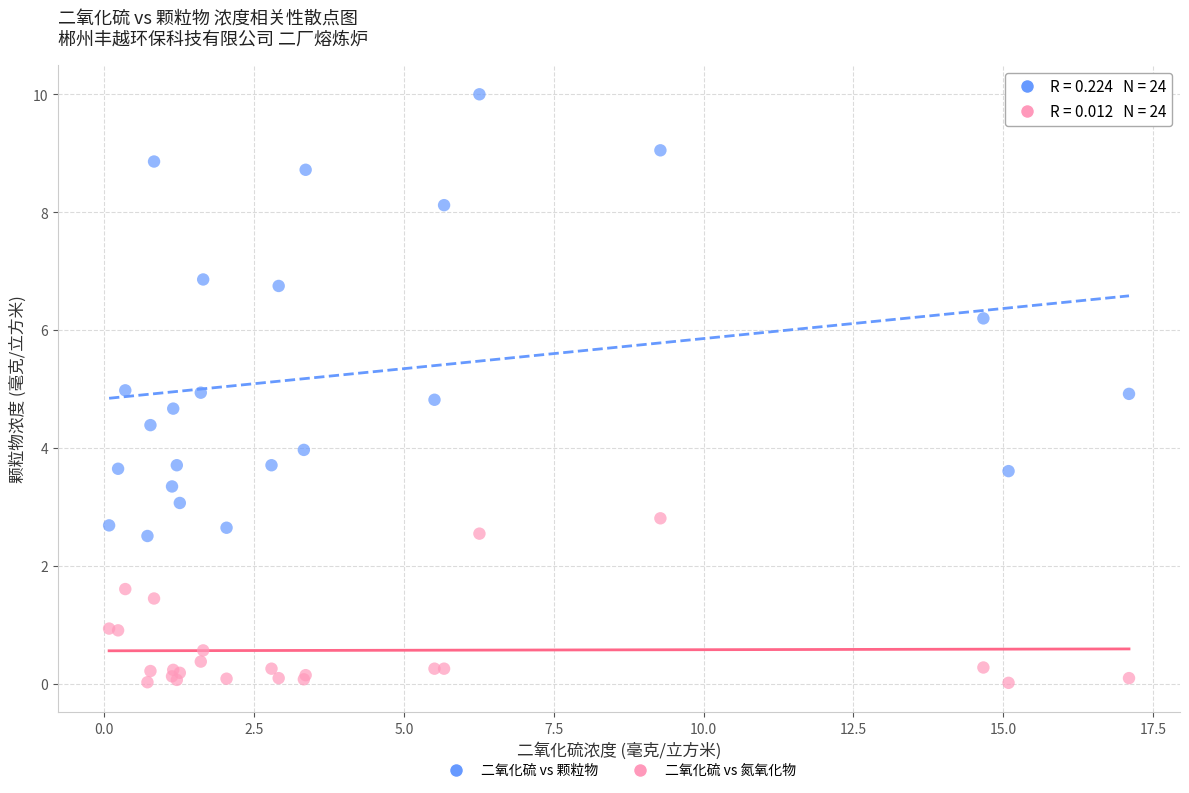

Which series has the widest spread of Y values?

二氧化硫 vs 颗粒物